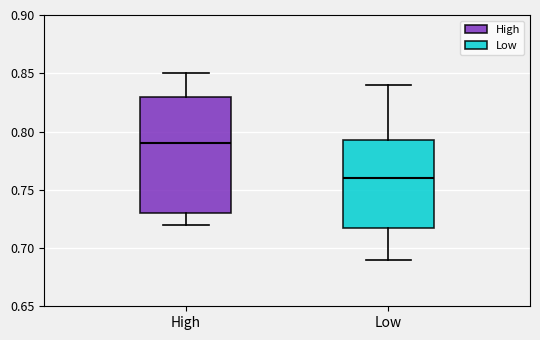

Reading left to right, transcribe this box plot: for each box, give where its median line is, the range the box spans, and where its two whiskers end, as read against the y-axis. The values are not printed on the chart, so give them approximately, as read against the axis.

High: median 0.790, box 0.730 to 0.830, whiskers 0.720 to 0.850
Low: median 0.760, box 0.720 to 0.795, whiskers 0.690 to 0.840